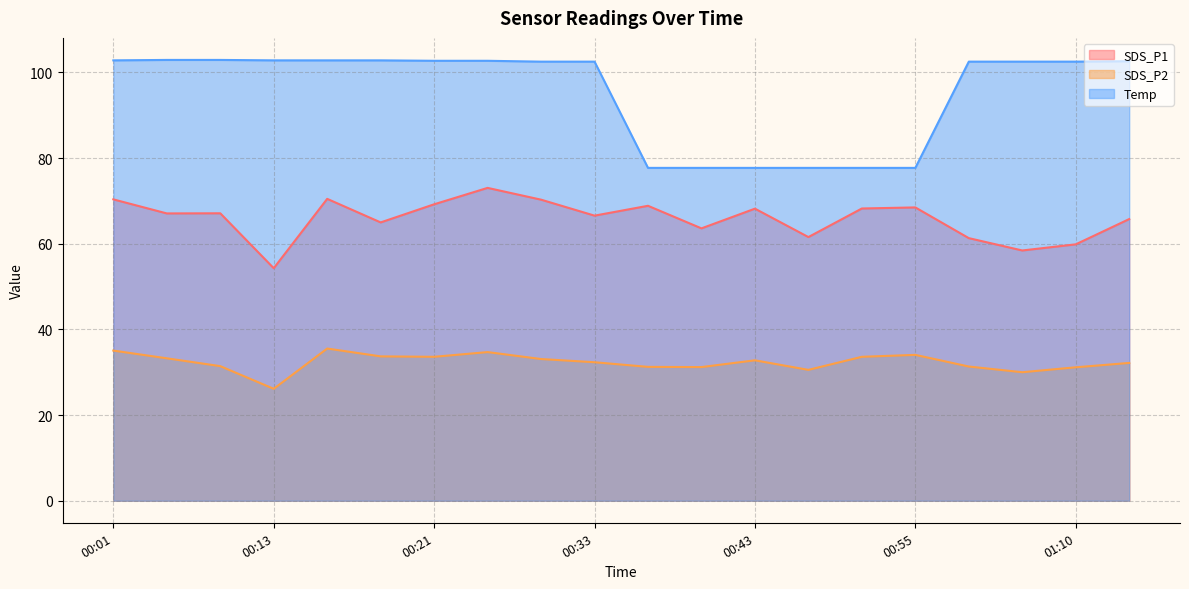

The value of SDS_P1 at 00:03 is 30.2. True or false?

False